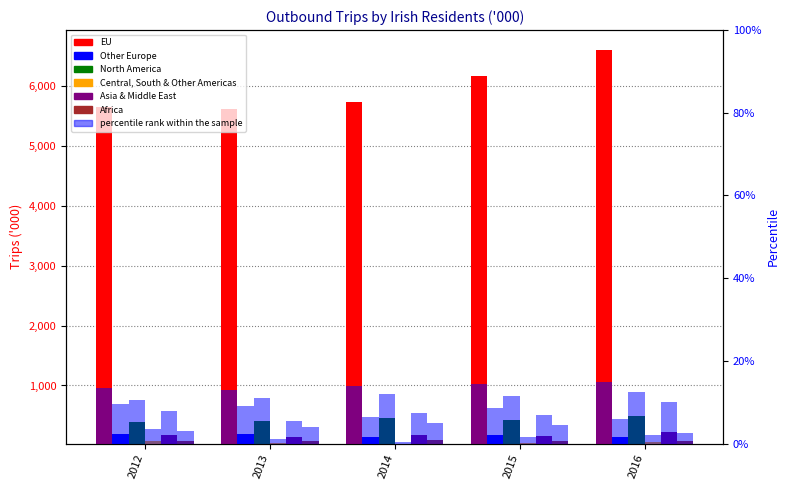

Which series has the widest spread of values?

EU